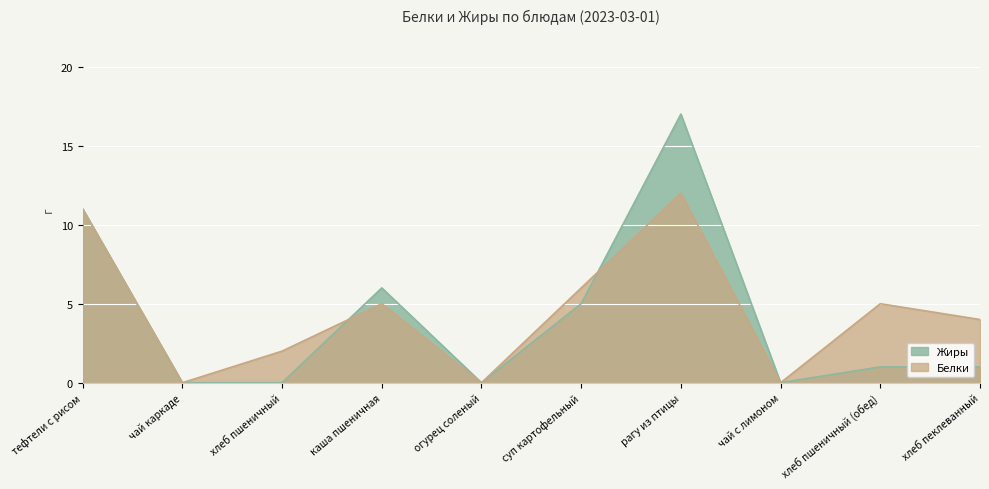

Where does the Белки series first go above 5?

тефтели с рисом